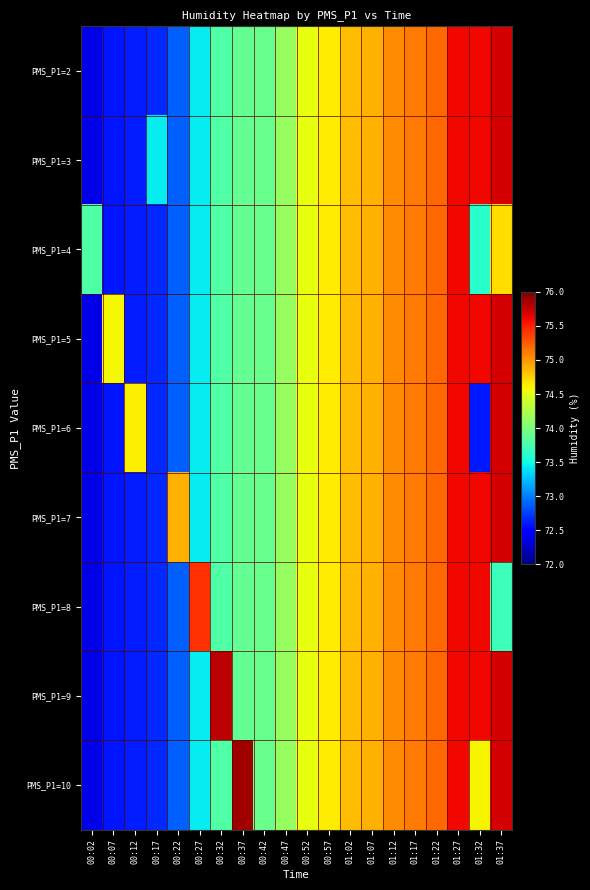

What is the total value across all series at 00:27?

662.9